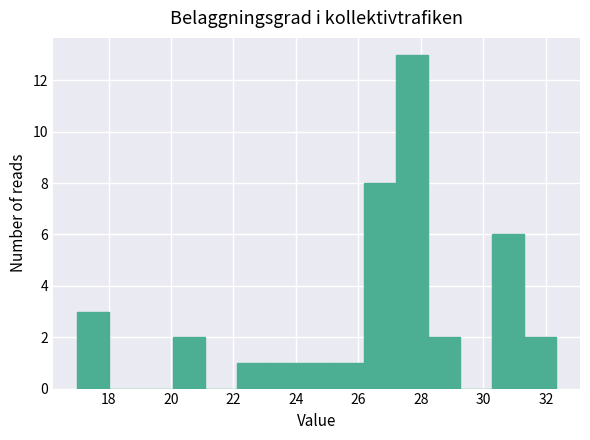

Reading left to right, list every bar in this chart as the range it spans on the x-axis followed by its height. Neither the bar edges nor the heights are printed on the chart, so give them approximately, as read against the axes.

17.0 to 18.0: 3
18.0 to 19.0: 0
19.0 to 20.0: 0
20.0 to 21.0: 2
21.0 to 22.0: 0
22.0 to 23.2: 1
23.2 to 24.2: 1
24.2 to 25.2: 1
25.2 to 26.2: 1
26.2 to 27.2: 8
27.2 to 28.2: 13
28.2 to 29.2: 2
29.2 to 30.2: 0
30.2 to 31.4: 6
31.4 to 32.4: 2